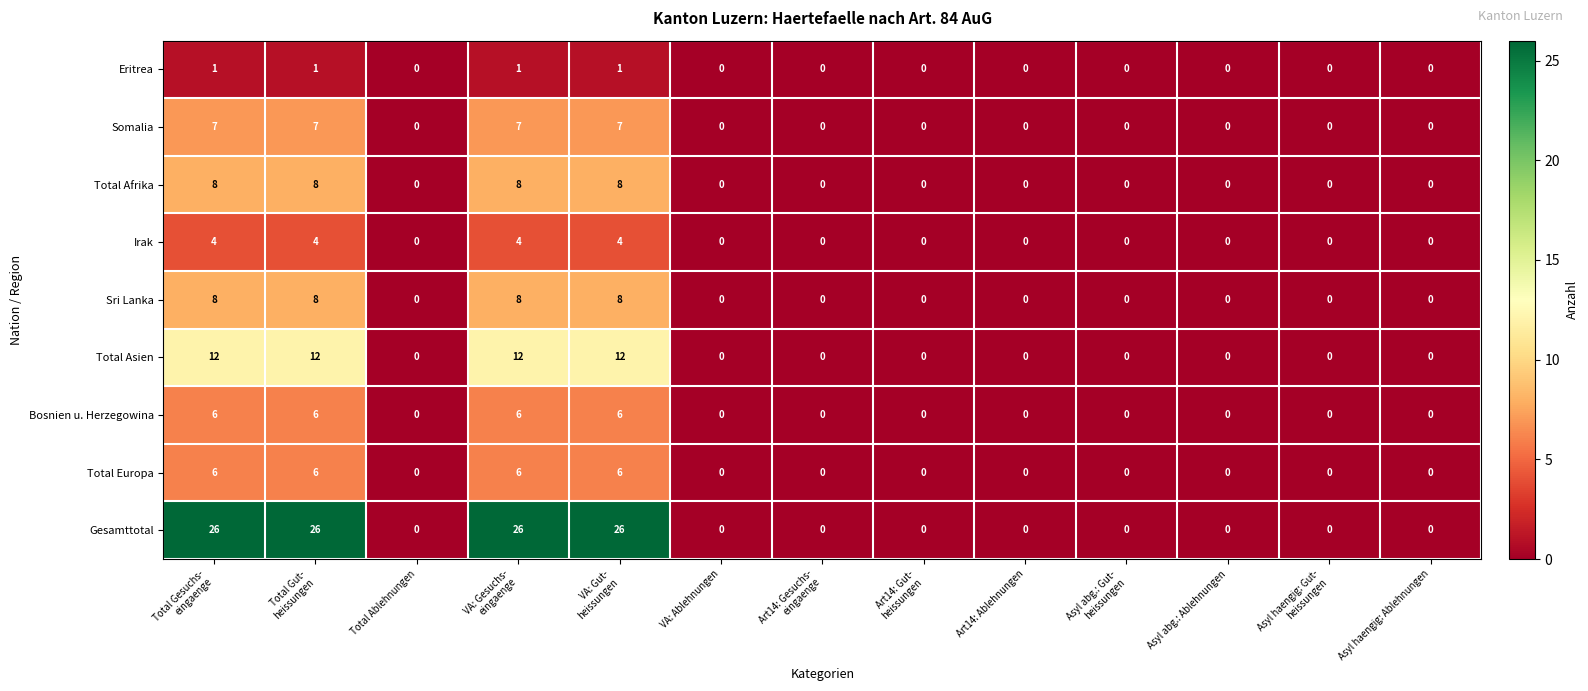

What is the difference between the maximum and second lowest values in the Bosnien u. Herzegowina series?

6